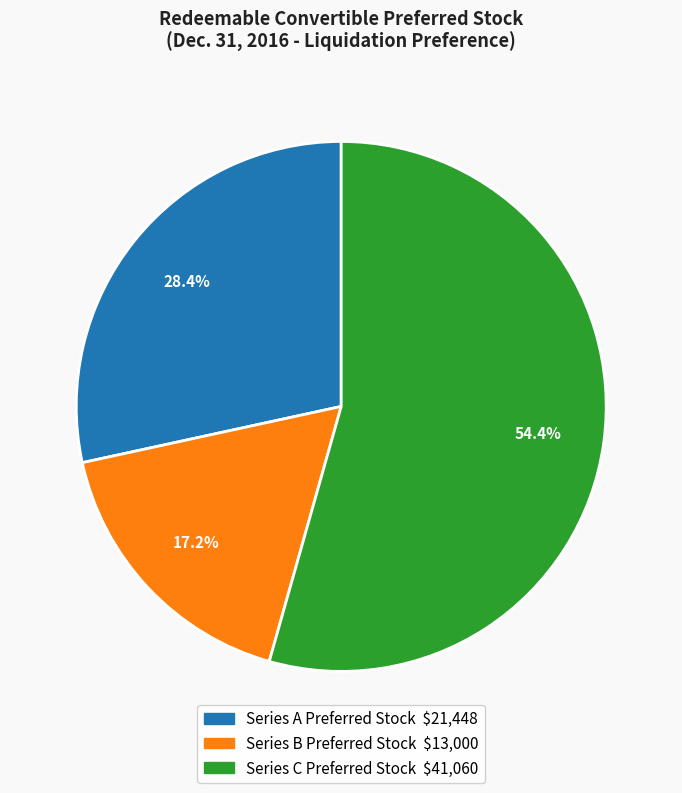

Which has a higher value, Series B Preferred Stock or Series C Preferred Stock?

Series C Preferred Stock